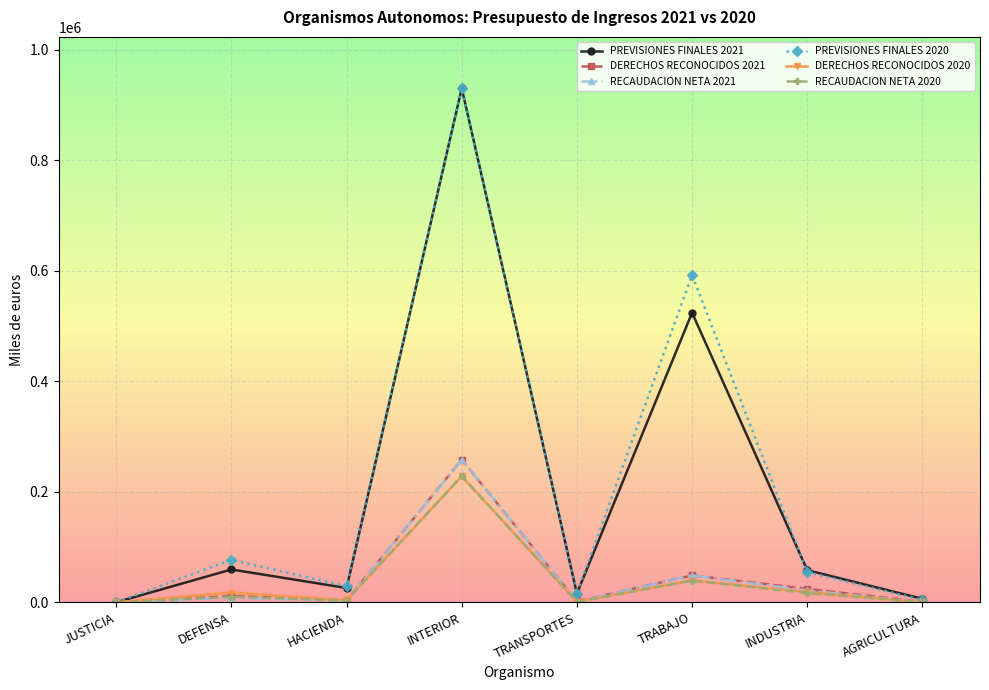

What is the maximum value shown in the chart?

930525